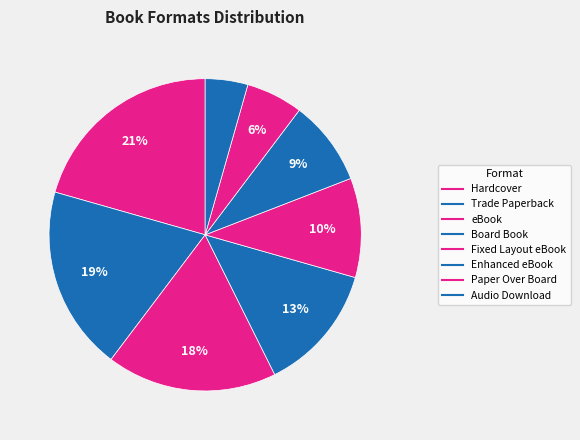

How much of the chart is everything except Hardcover?

79.4%